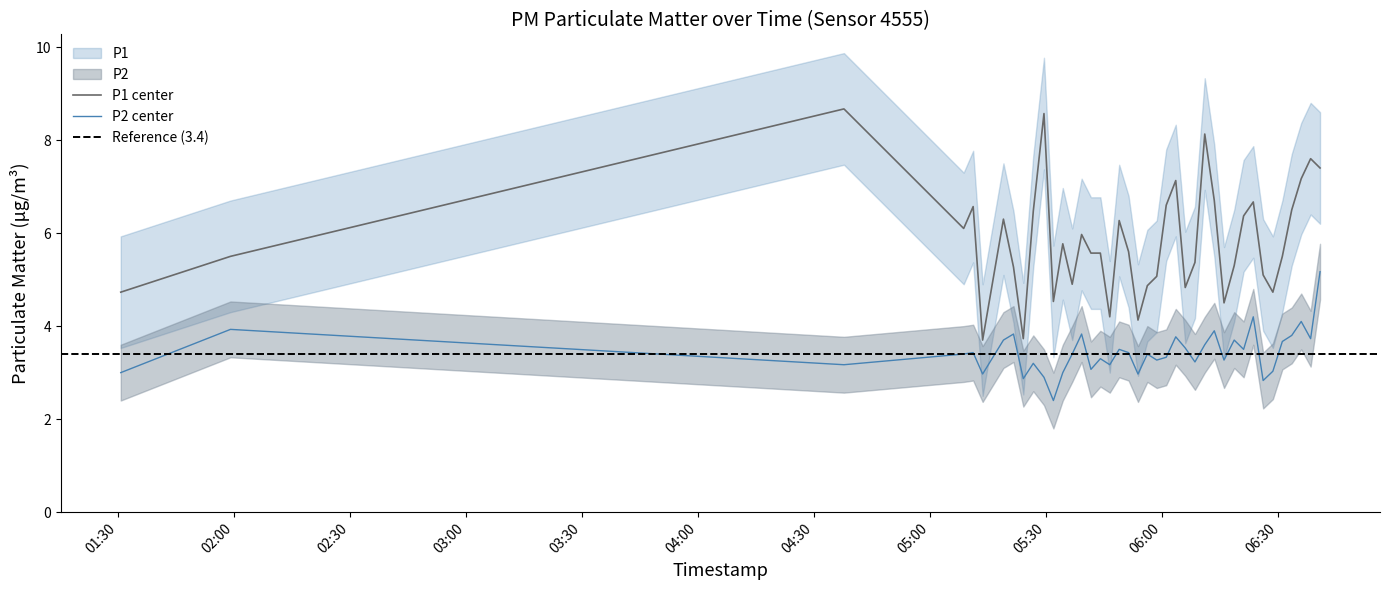

True or false: P1 has more than 2 points higher than both neighbors.

True